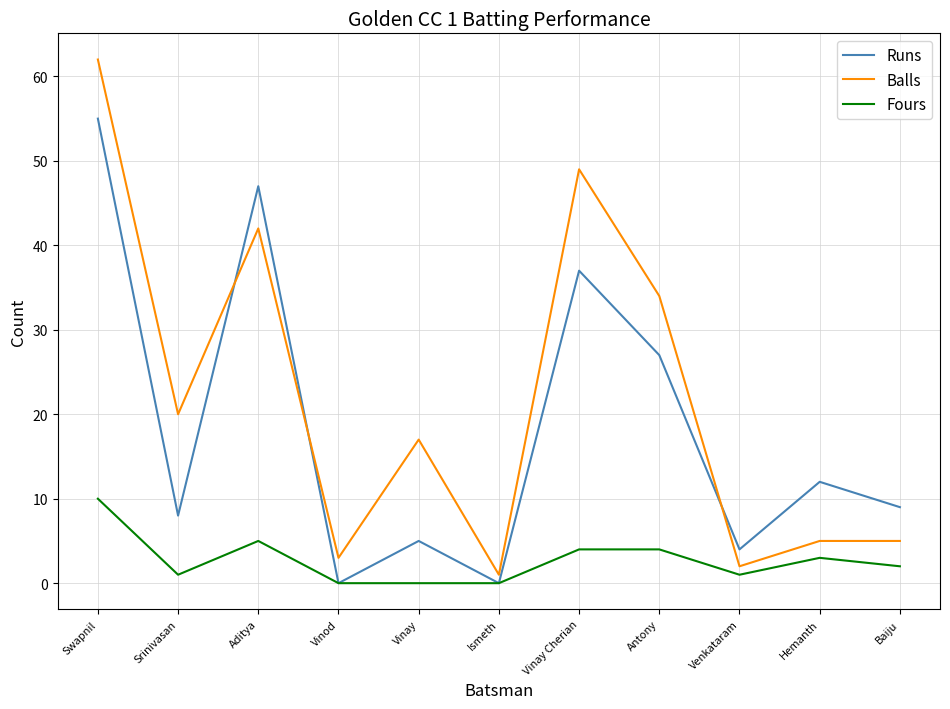

At which label is Fours closest to 5?

Aditya